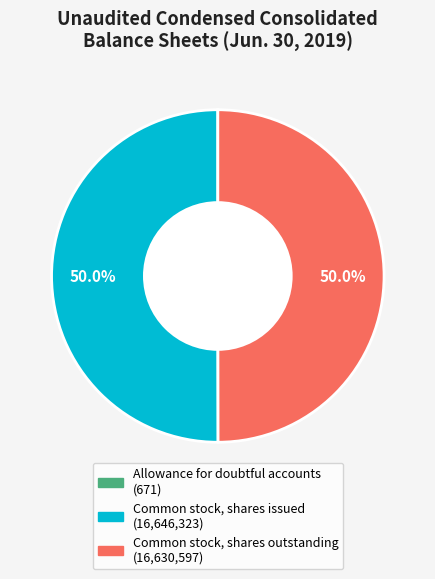

What is the total percentage of Common stock, shares issued and Common stock, shares outstanding?

100.0%